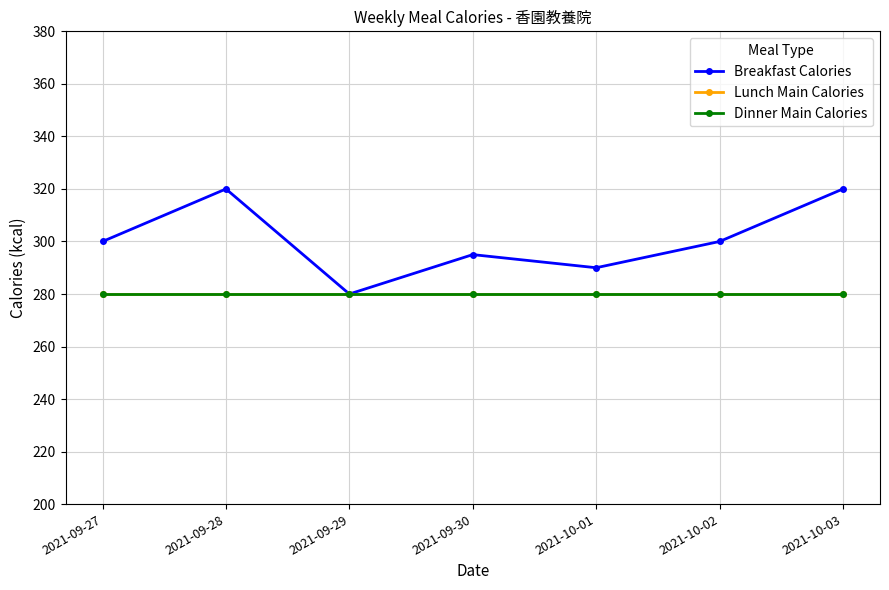

Does the chart have visible grid lines?

Yes